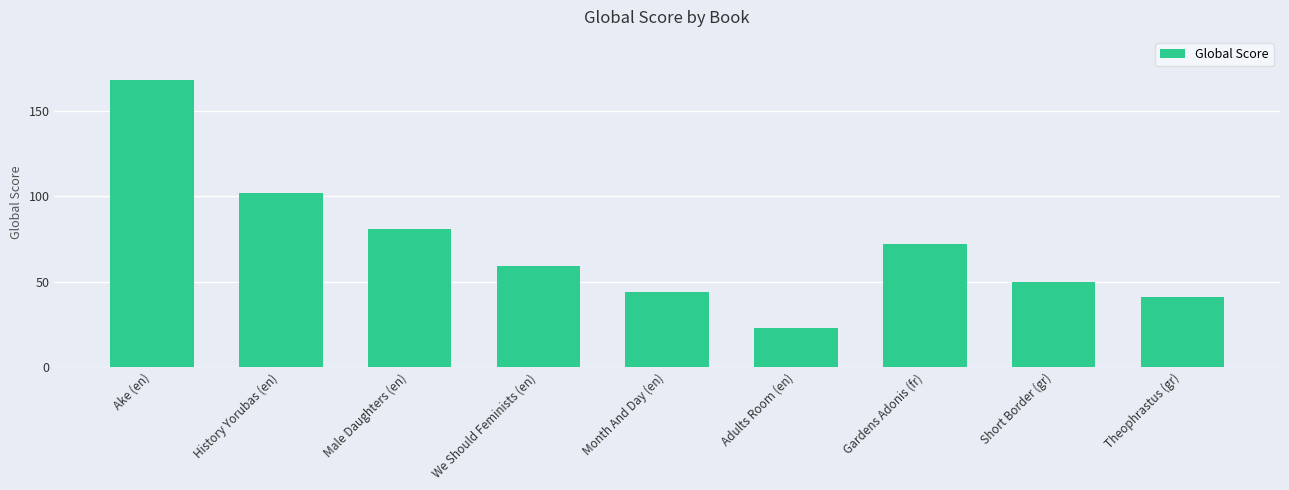

What is the difference between the second highest and second lowest values?

61